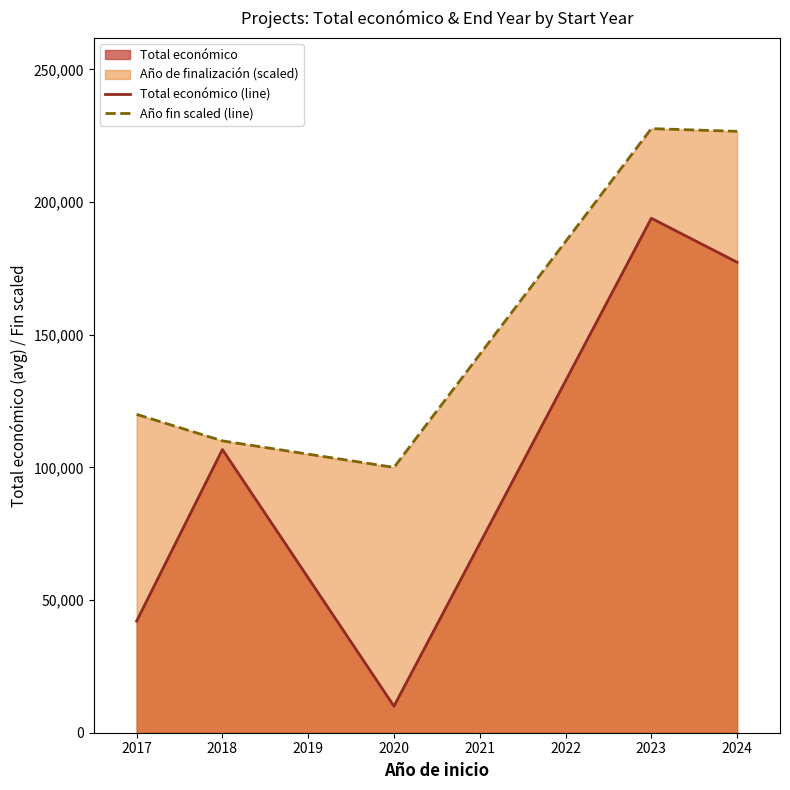

What is the difference between the Año fin scaled (line) values at 2018 and 2023?

117692.3